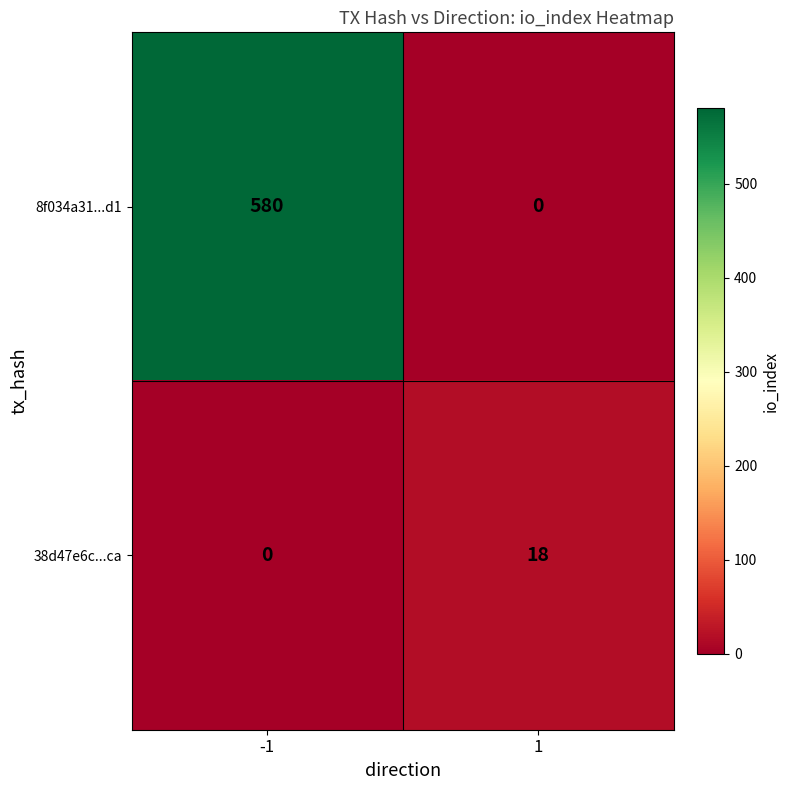

What value does the 8f034a31...d1 series have at -1?

580